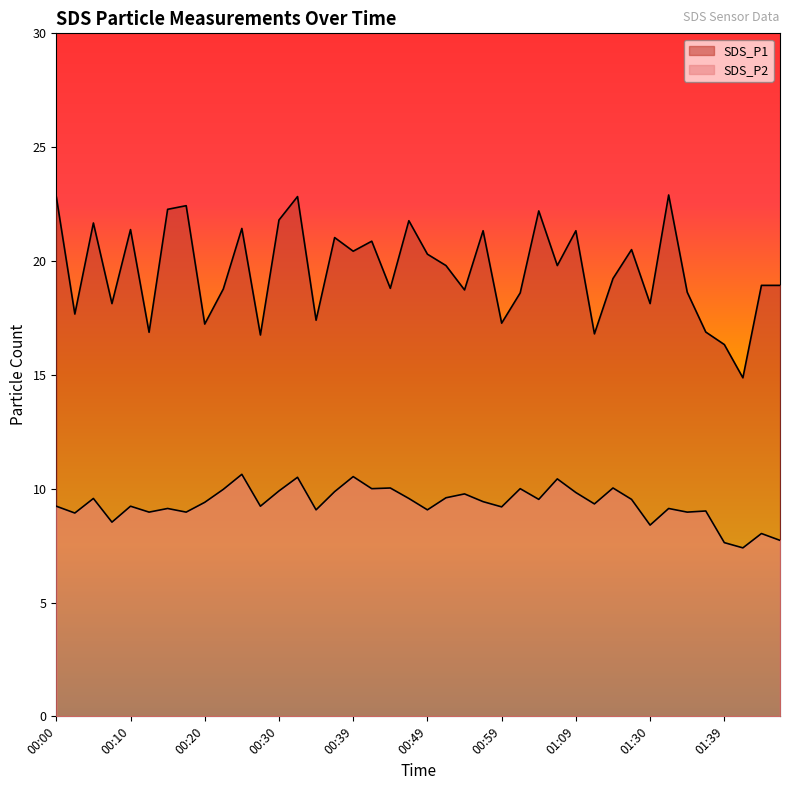

True or false: SDS_P1 has more than 0 interior local peaks.

True